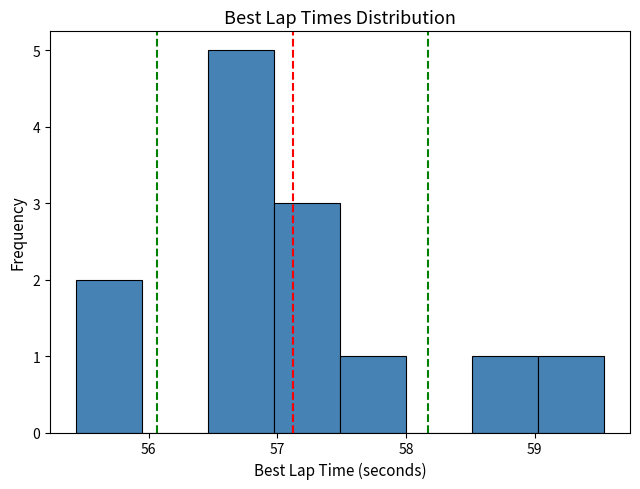

Over which range of the x-axis is the bar tallest?

56.5 to 57.0